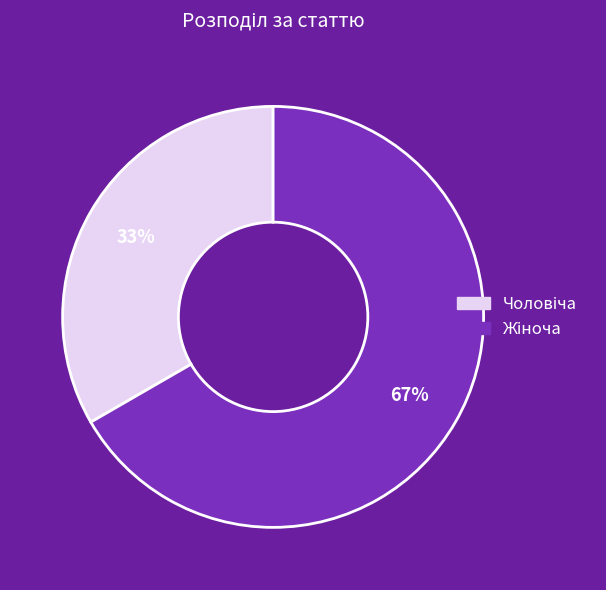

Does any single category account for the majority?

Yes